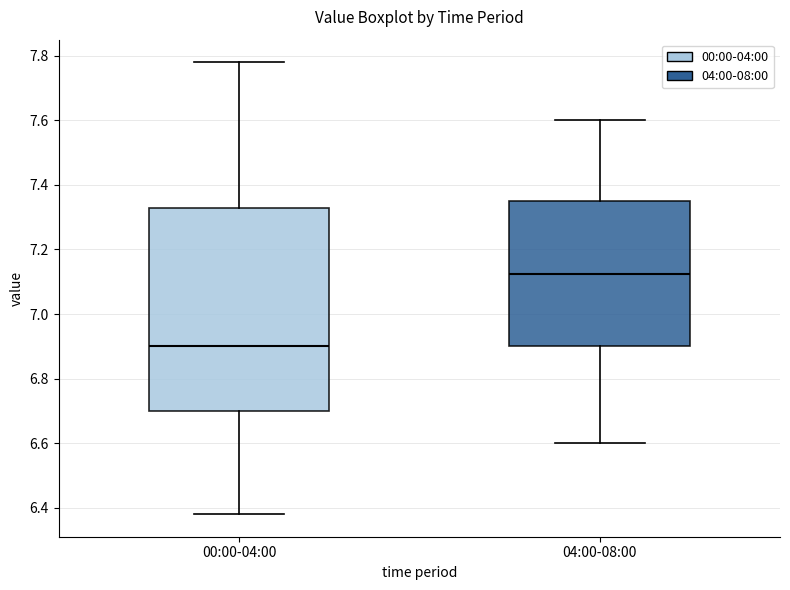

Where does the lower whisker of the box for 00:00-04:00 end on the y-axis? The values are not printed on the chart, so give them approximately, as read against the axis.

6.38